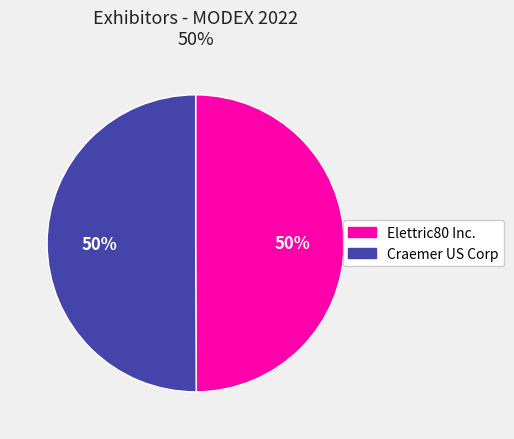

To the nearest percent, what is the average slice percentage?

50%